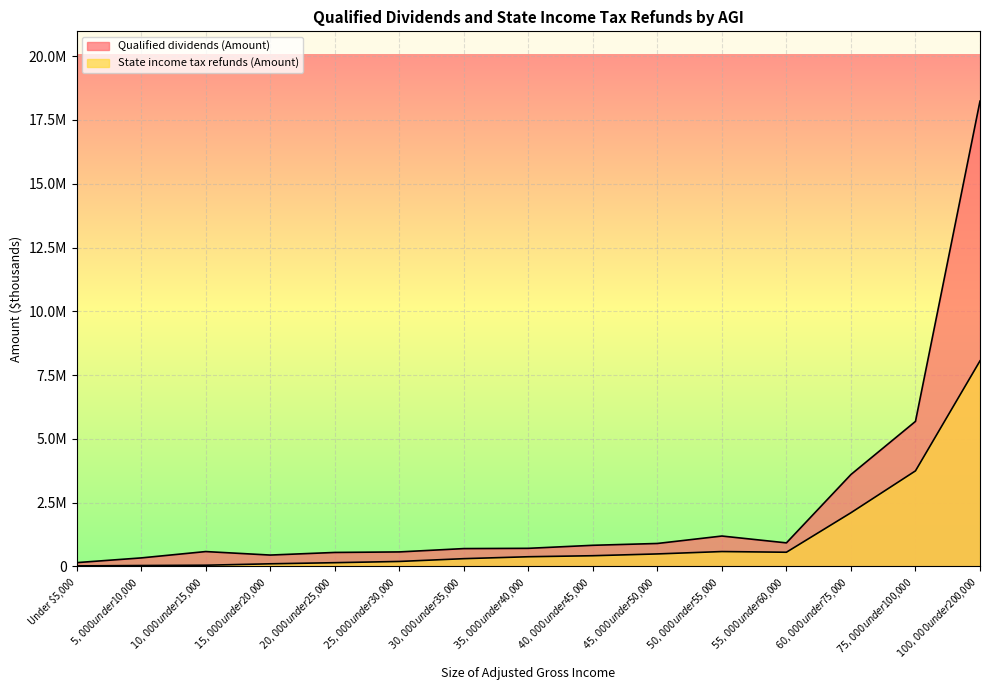

What is the sum of the State income tax refunds (Amount) values at $20,000 under $25,000 and $60,000 under $75,000?

2254723